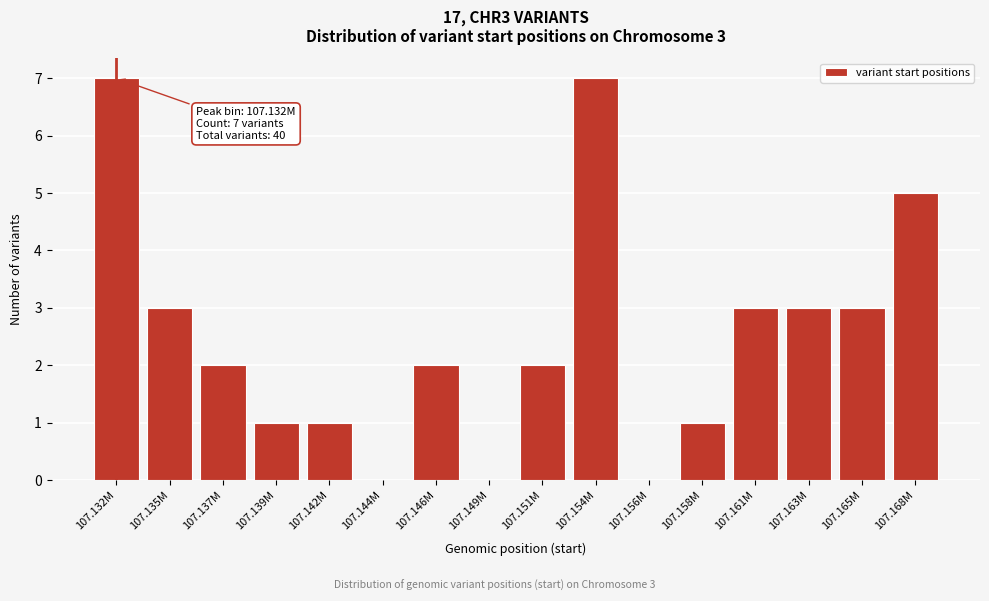

Reading left to right, extract all data points from this chart.

107.132M=7	107.135M=3	107.137M=2	107.139M=1	107.142M=1	107.144M=0	107.146M=2	107.149M=0	107.151M=2	107.154M=7	107.156M=0	107.158M=1	107.161M=3	107.163M=3	107.165M=3	107.168M=5